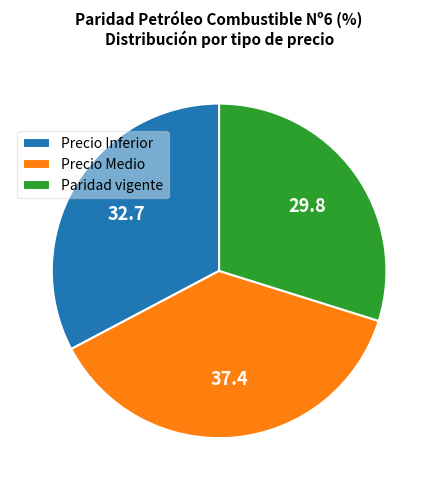

Rank the categories by value from highest to lowest.

Precio Medio, Precio Inferior, Paridad vigente